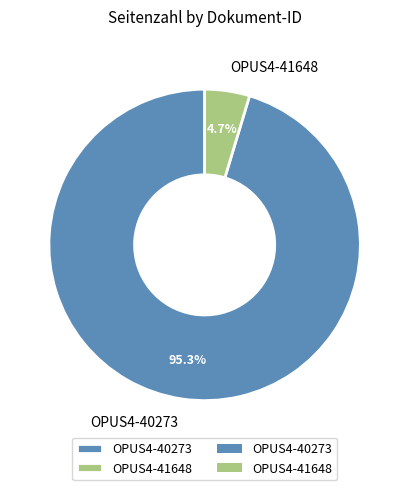

How many segments does this pie chart have?

2